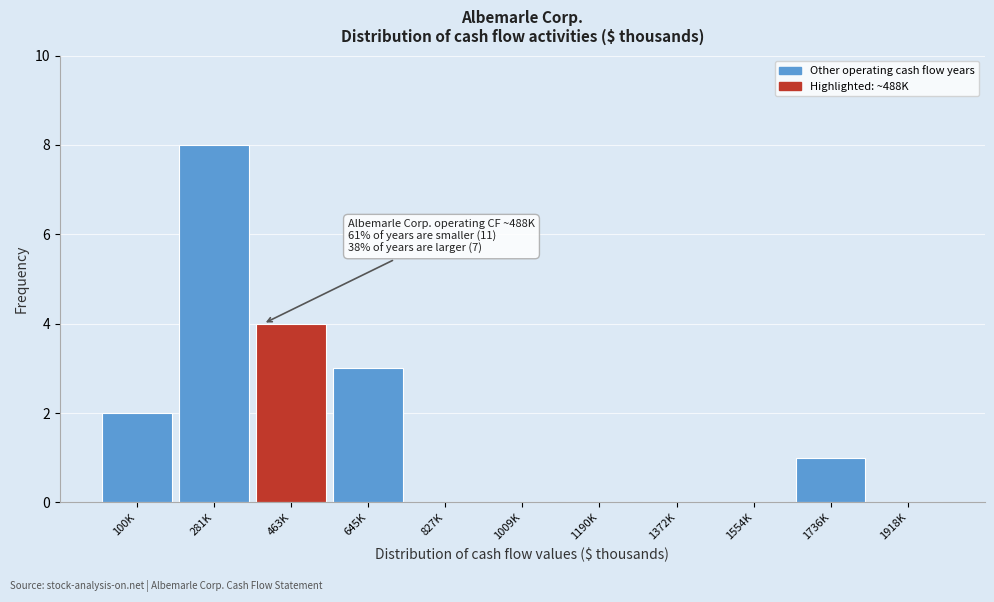

Reading left to right, list all the values displayed in this chart.

100K=2	281K=8	463K=4	645K=3	827K=0	1009K=0	1190K=0	1372K=0	1554K=0	1736K=1	1918K=0